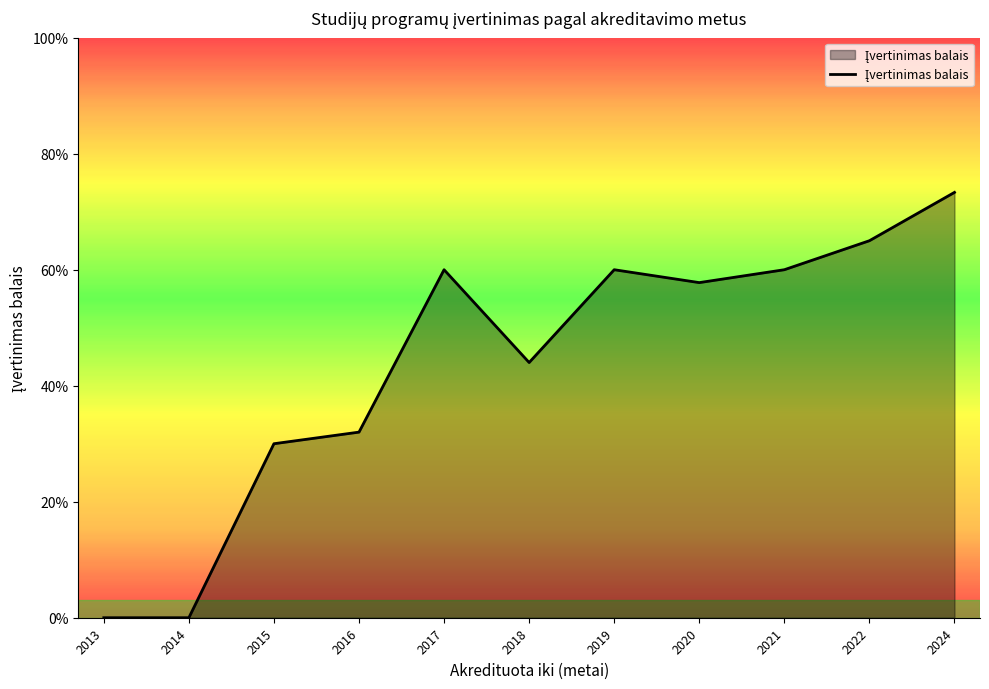

Is this an area chart (filled region under the line)?

Yes